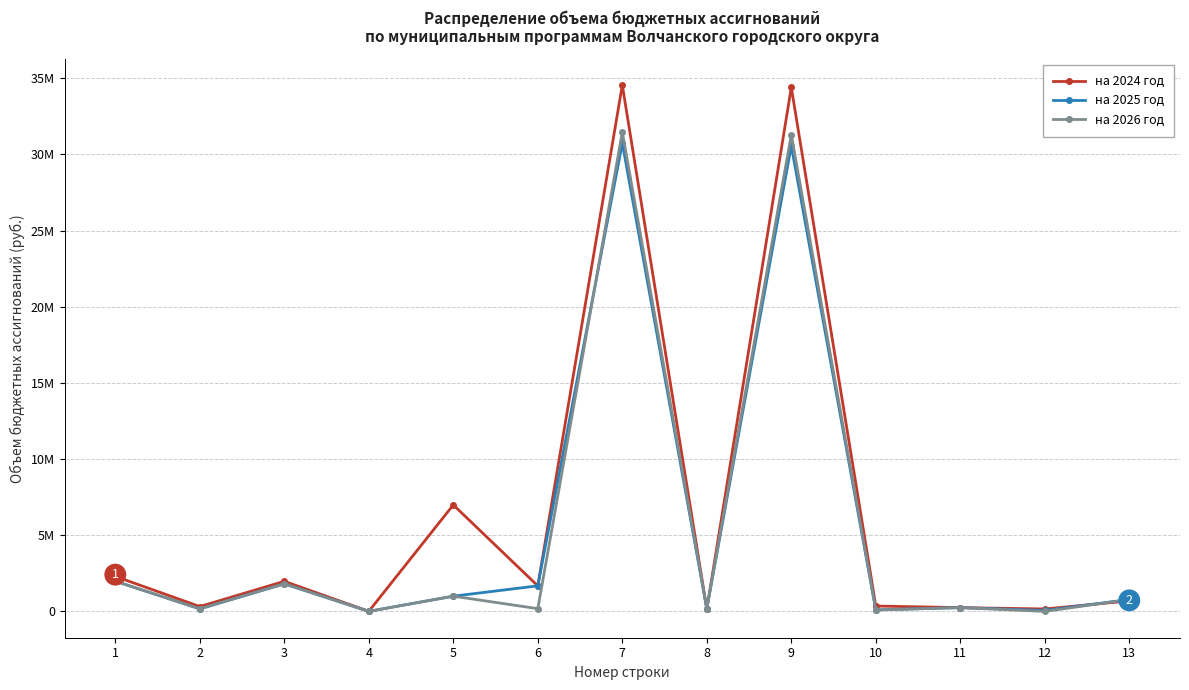

Which category has the lowest value in the на 2025 год series?

4